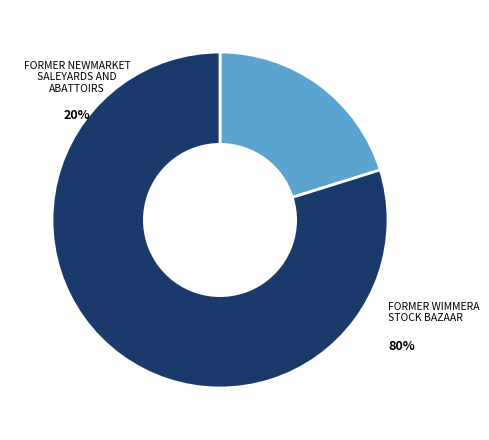

Approximately how many times larger is the value at FORMER WIMMERA STOCK BAZAAR compared to FORMER NEWMARKET SALEYARDS AND ABATTOIRS?

4.0